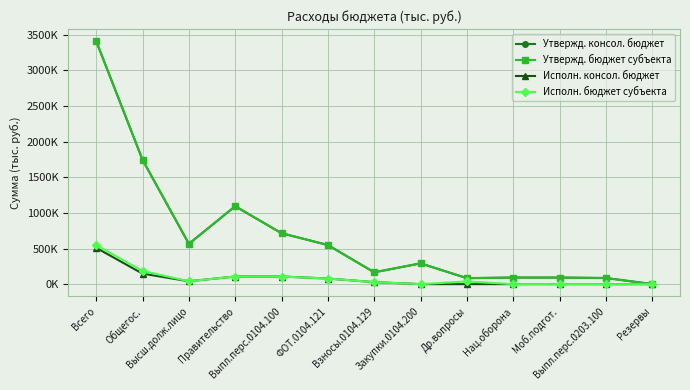

What is the value of the Утвержд. консол. бюджет point at the 7th from the left?

165845.0